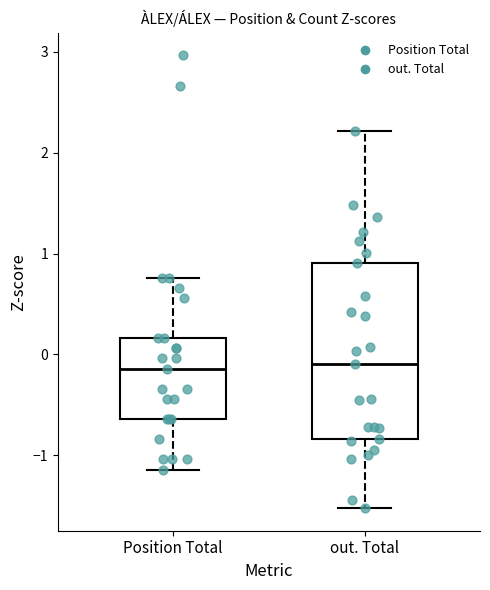

Reading left to right, read every box against the y-axis: the position of its median line, the range the box covers, and the ends of its whiskers. The values are not printed on the chart, so give them approximately, as read against the axis.

Position Total: median -0.1, box -0.6 to 0.2, whiskers -1.1 to 0.8
out. Total: median -0.1, box -0.8 to 0.9, whiskers -1.5 to 2.2